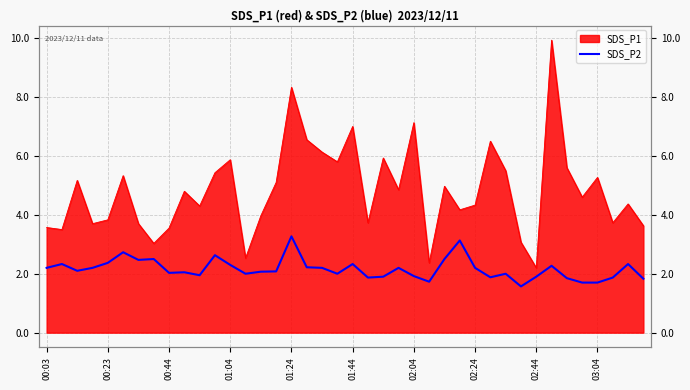

List the labels in order of value, smallest first.

31, 35, 36, 25, 39, 34, 21, 37, 29, 22, 32, 24, 10, 13, 19, 30, 02:44, 03:04, 14, 15, 00:44, 00:03, 01:04, 18, 23, 28, 17, 33, 12, 00:23, 20, 38, 01:24, 02:04, 02:24, 26, 11, 01:44, 27, 16